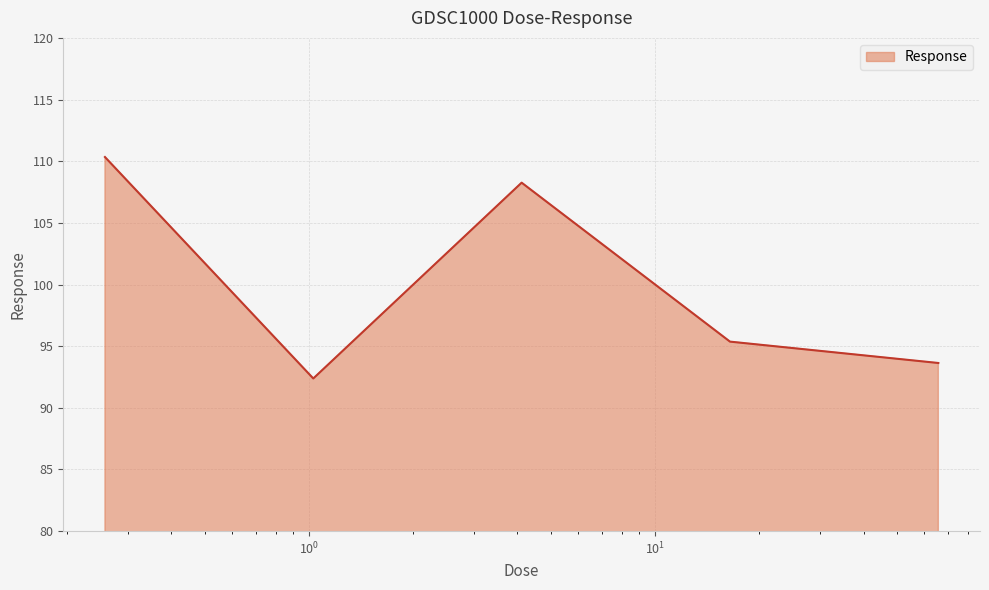

How many interior local valleys (lower than both neighbors) does the data have?

1